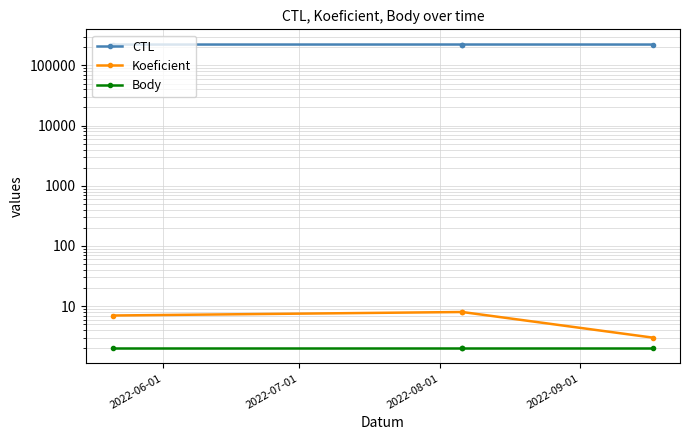

What are all the series names shown in the legend?

CTL, Koeficient, Body